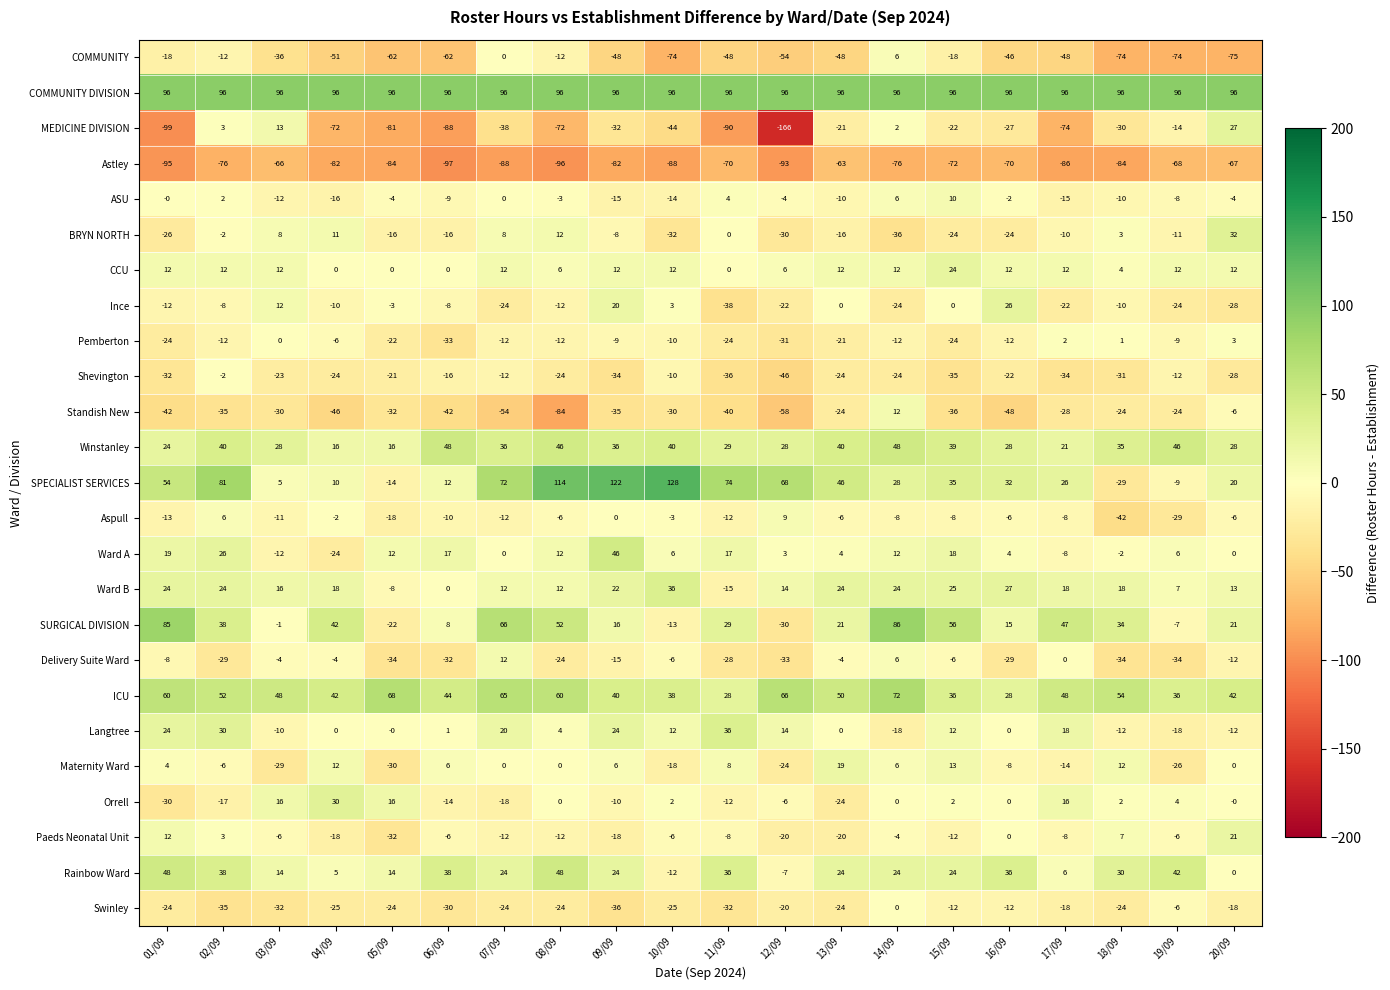

What is the difference between the CCU values at 05/09 and 16/09?

12